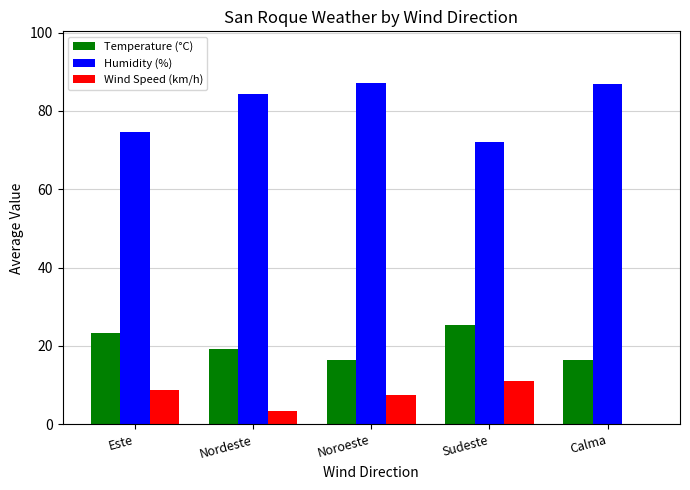

What is the sum of the Humidity (%) values at Este and Sudeste?

146.7